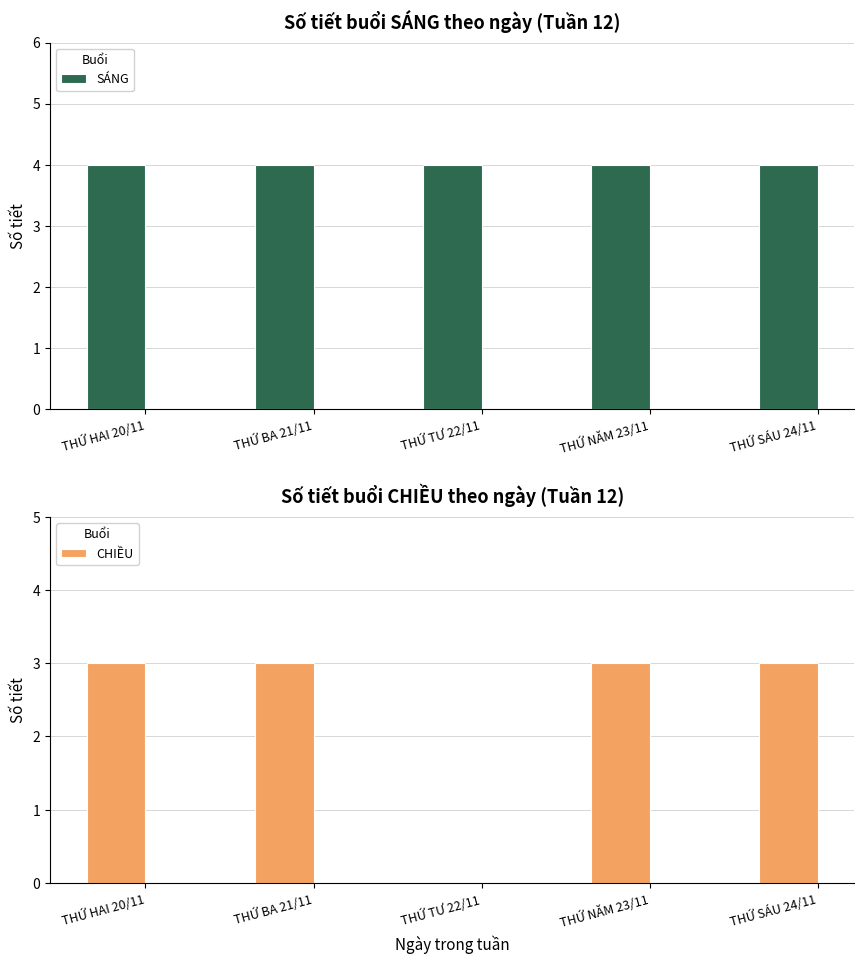

At which category does the chart reach its peak across all series?

THỨ HAI 20/11